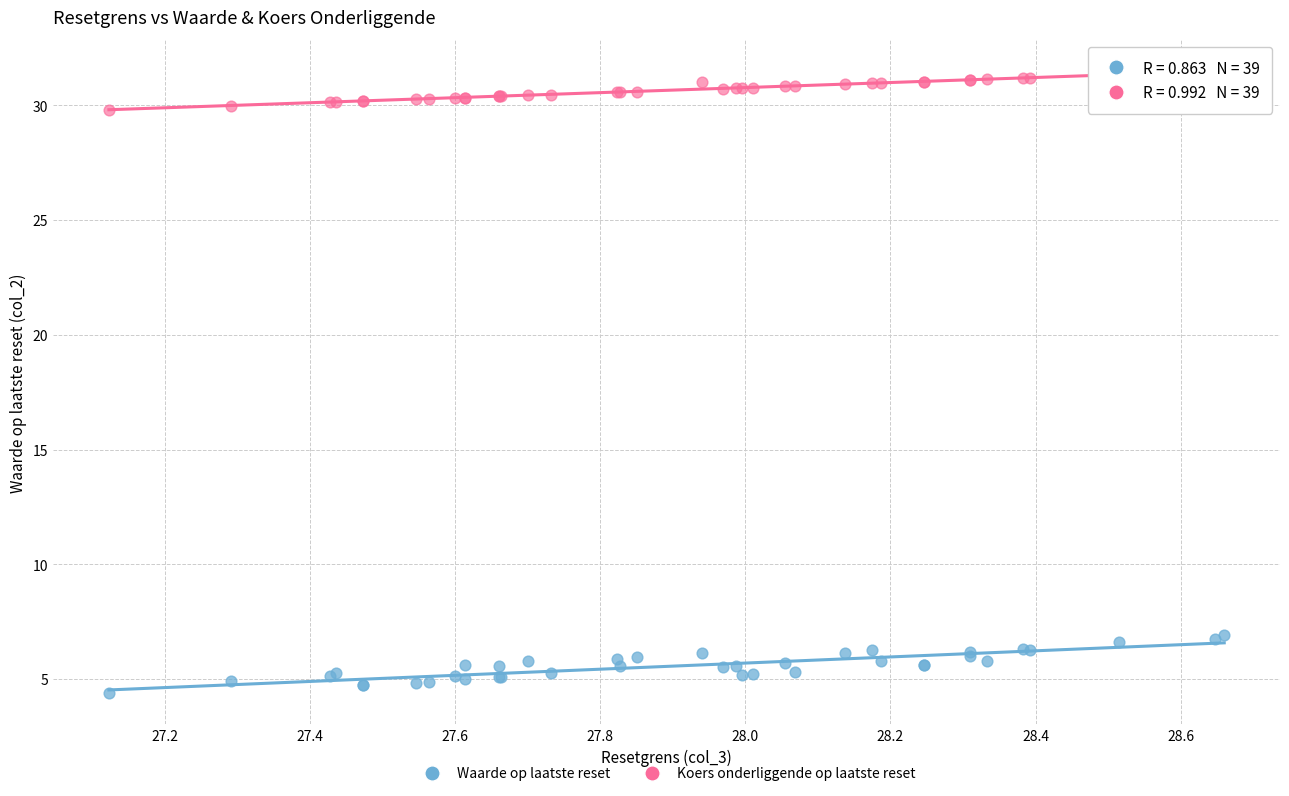

Which series reaches the maximum Y coordinate?

Koers onderliggende op laatste reset